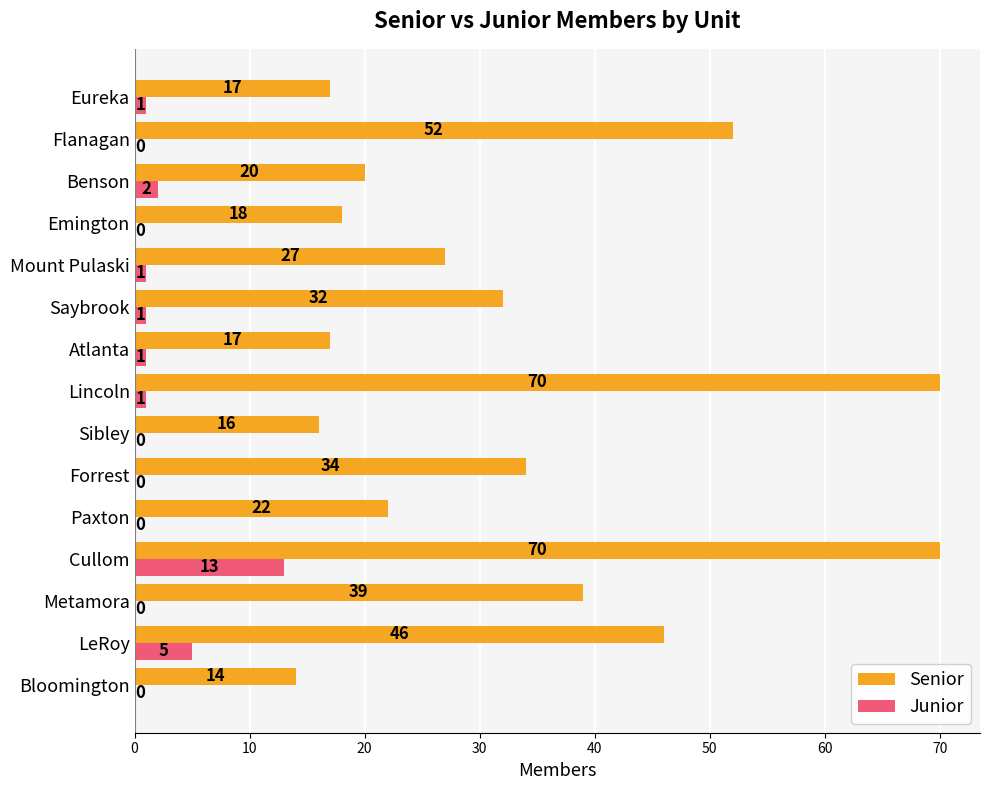

What is the sum of all Senior values?

494